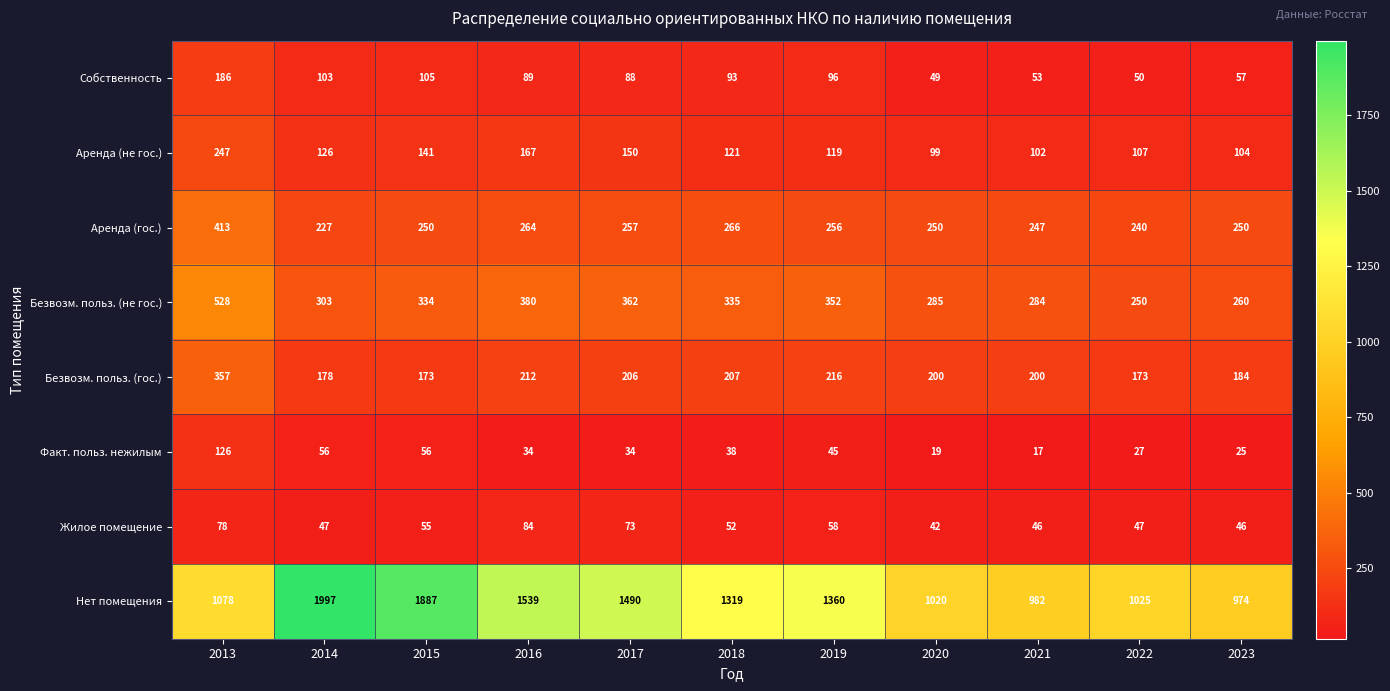

The value of Нет помещения at 2016 is 1539. True or false?

True